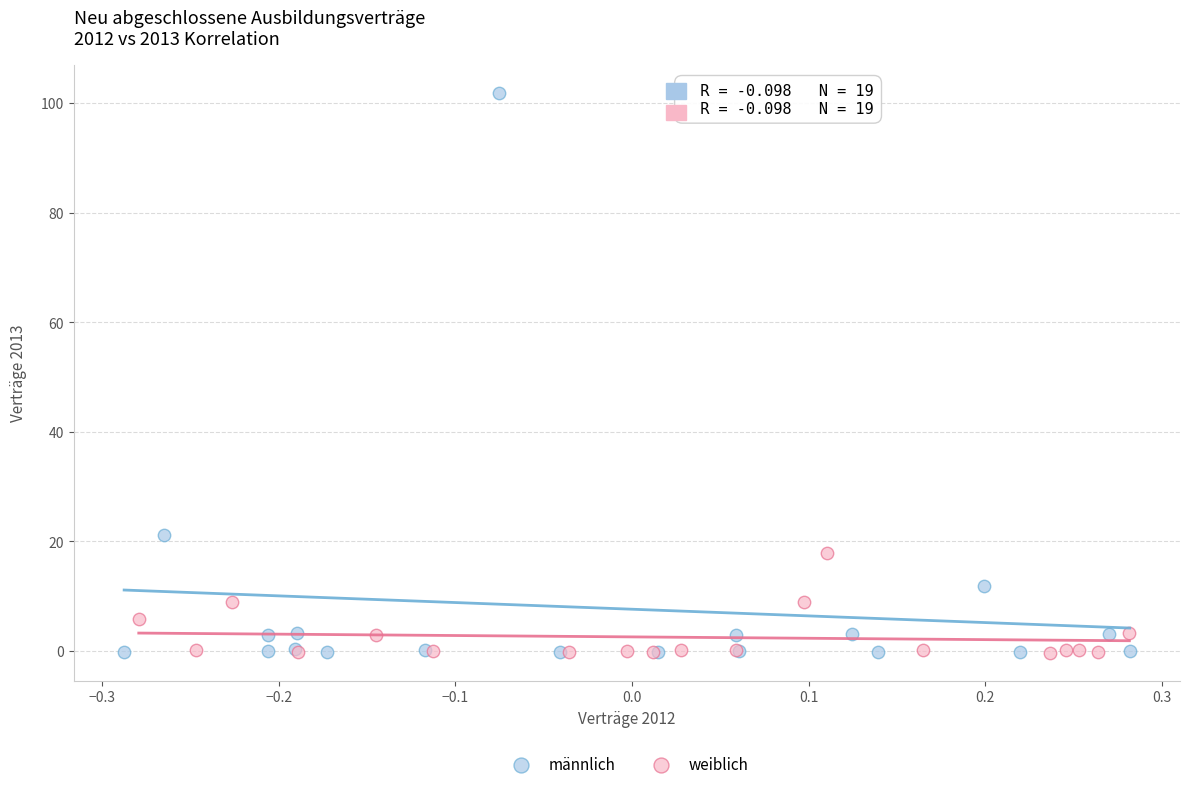

Which series has the largest Y range (max minus min)?

männlich